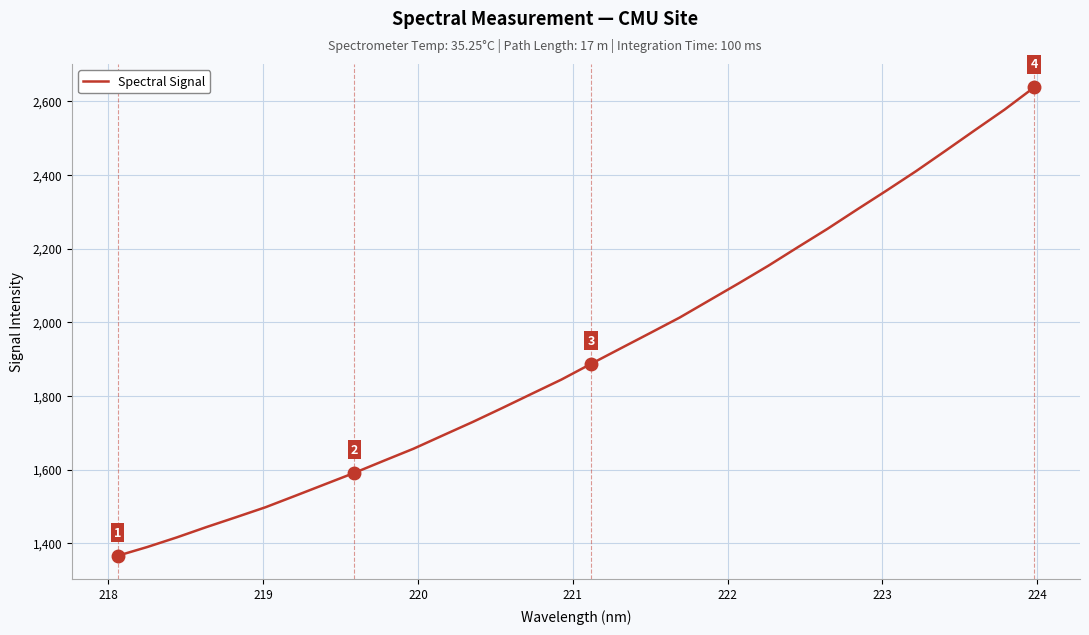

What is the minimum value shown in the chart?

1366.1